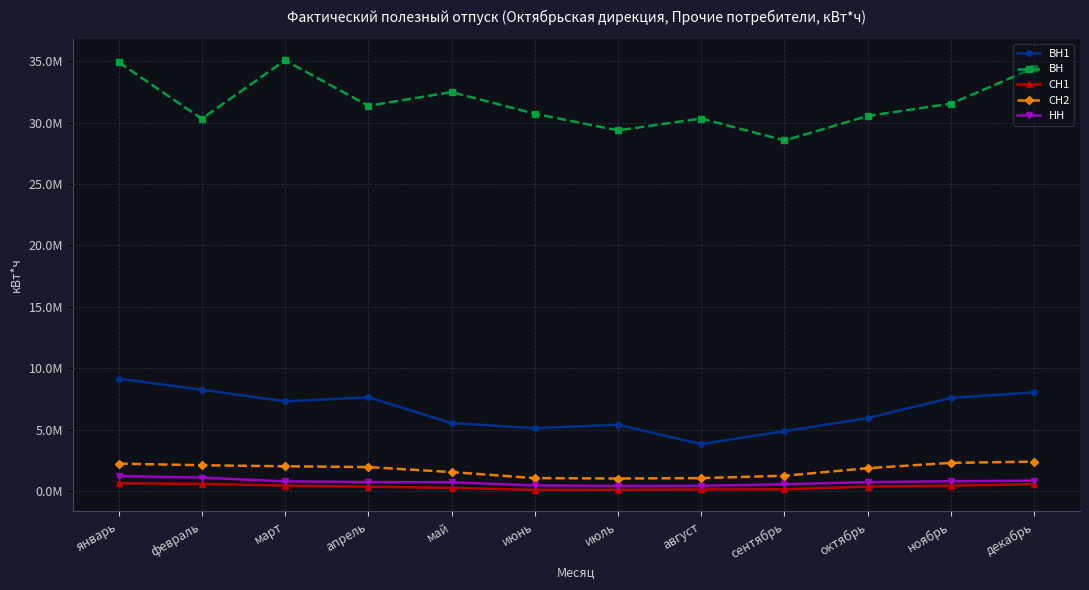

True or false: НН and СН2 intersect in this chart.

False